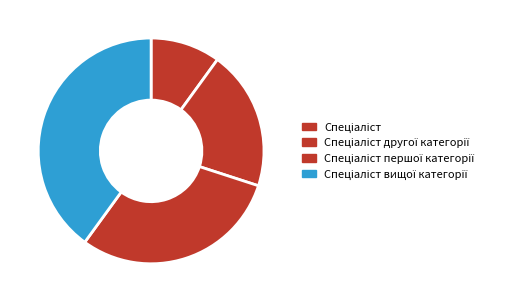

How many slices are in this pie chart?

4